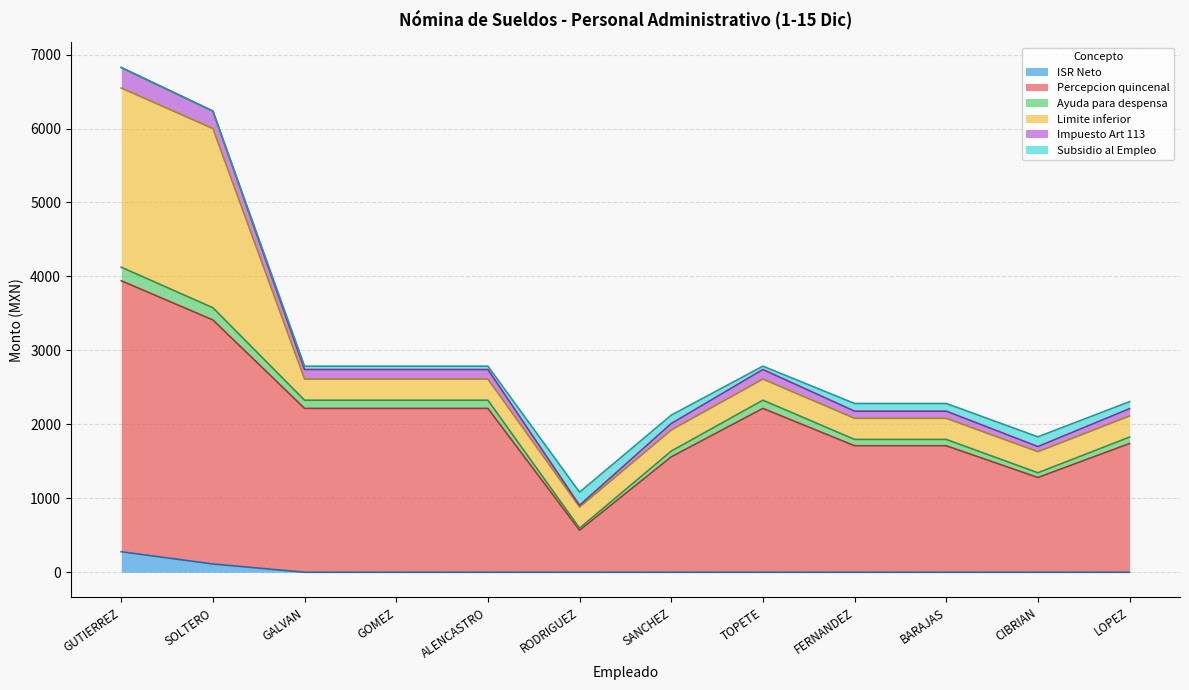

Read the Impuesto Art 113 value at GALVAN.

2741.1